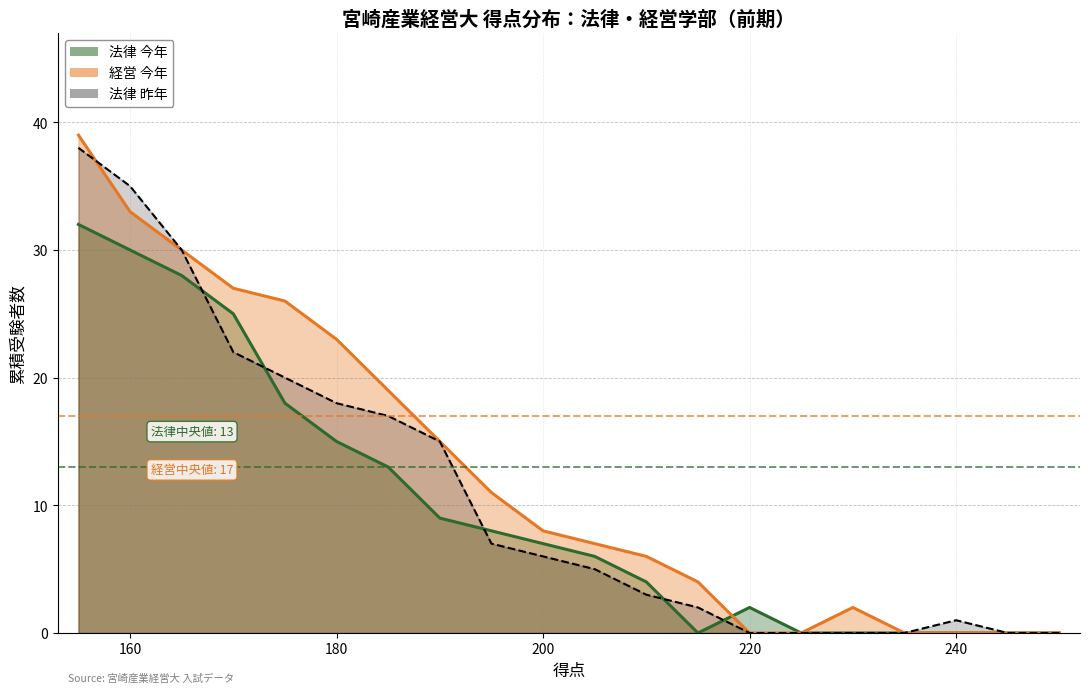

The 法律_今年 series shows 7 at 200. True or false?

True